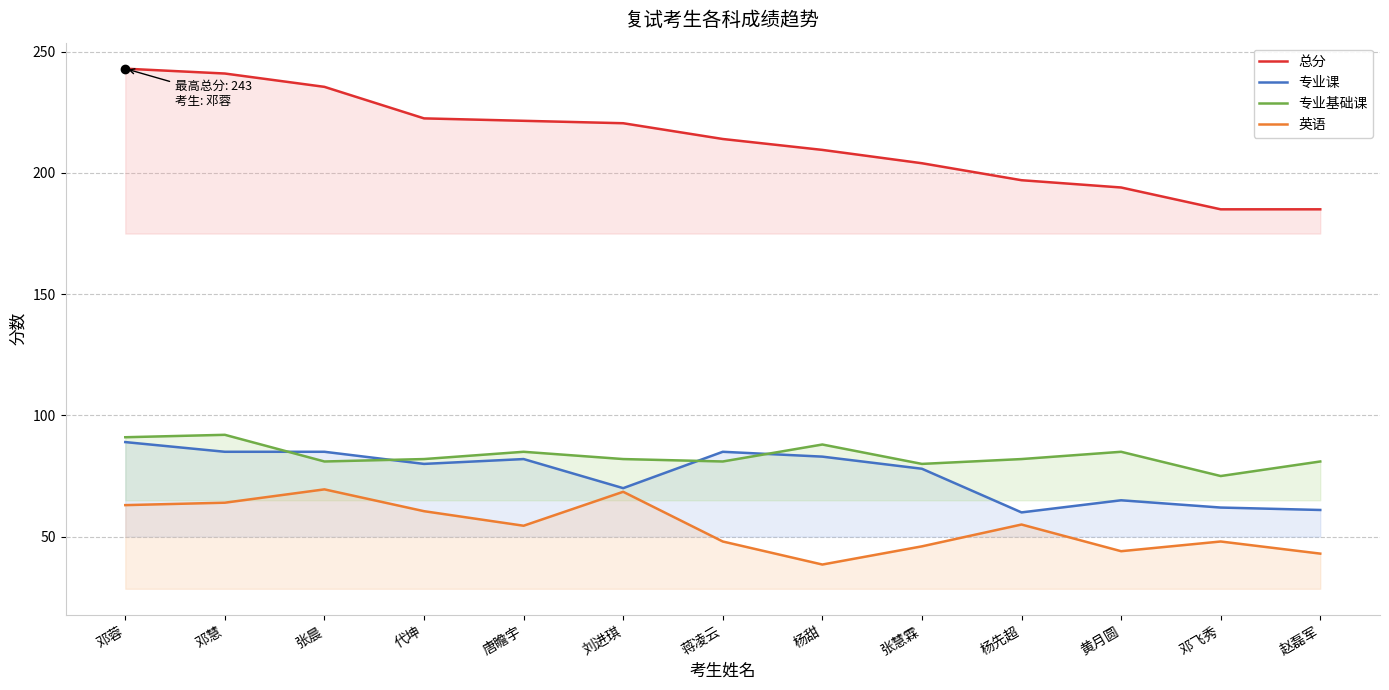

Which series has the largest range (max minus min)?

总分